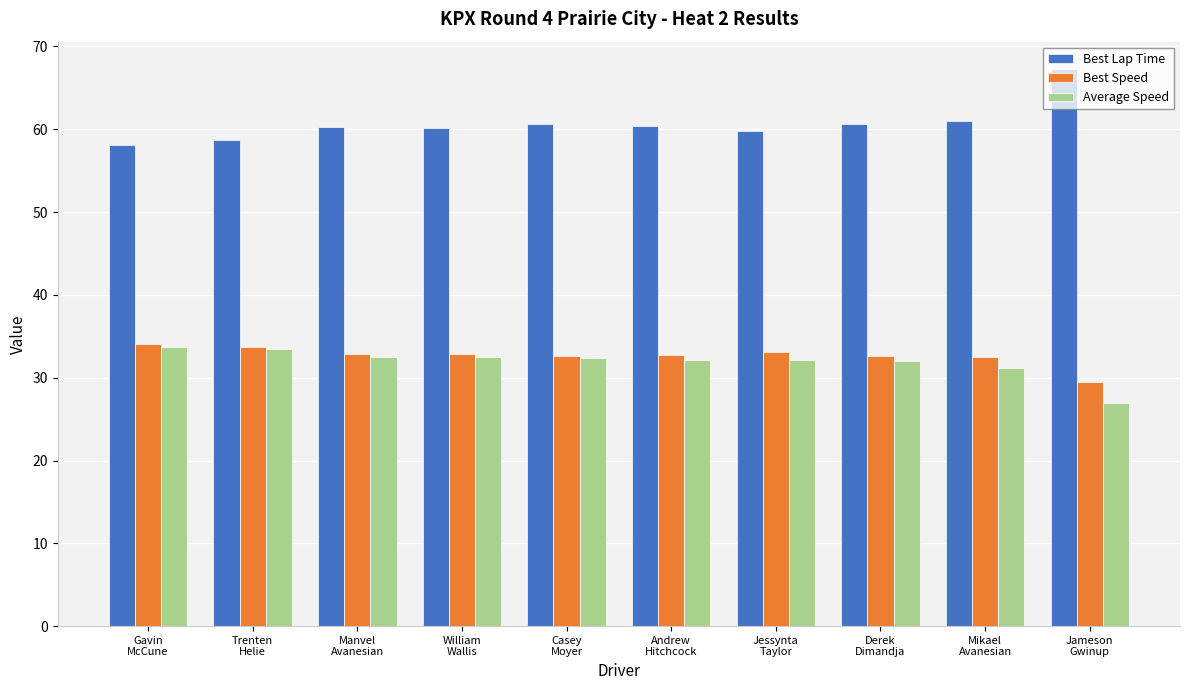

What is the approximate value of Best Lap Time at Gavin
McCune?

58.2